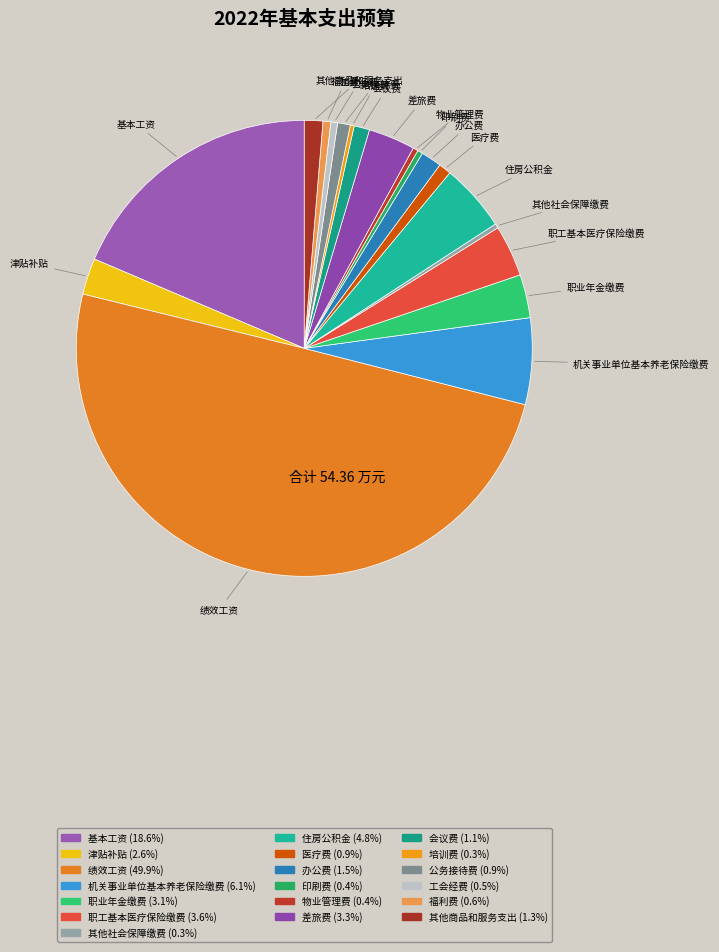

How many slices are in this pie chart?

19